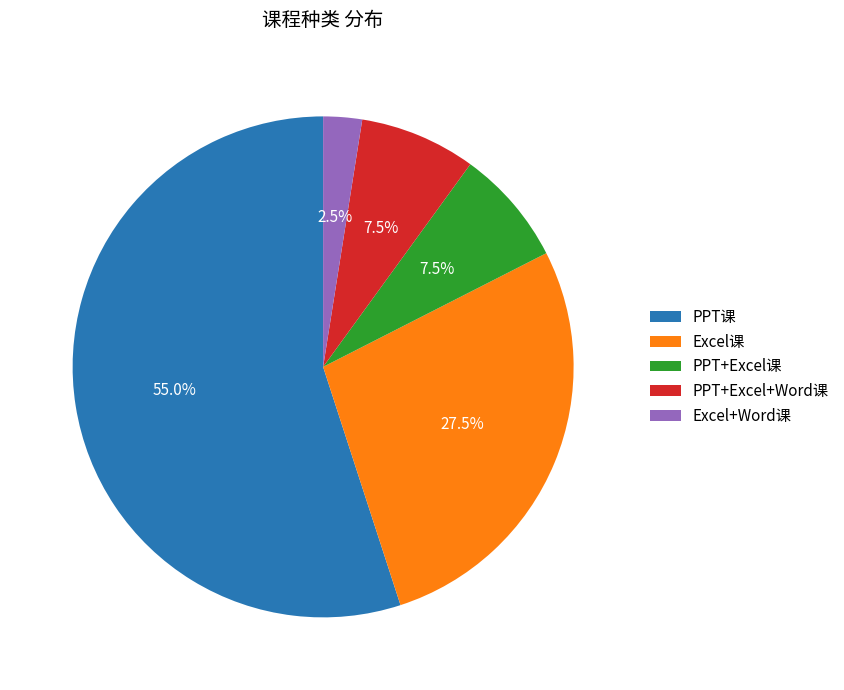

Which slice is the largest?

PPT课